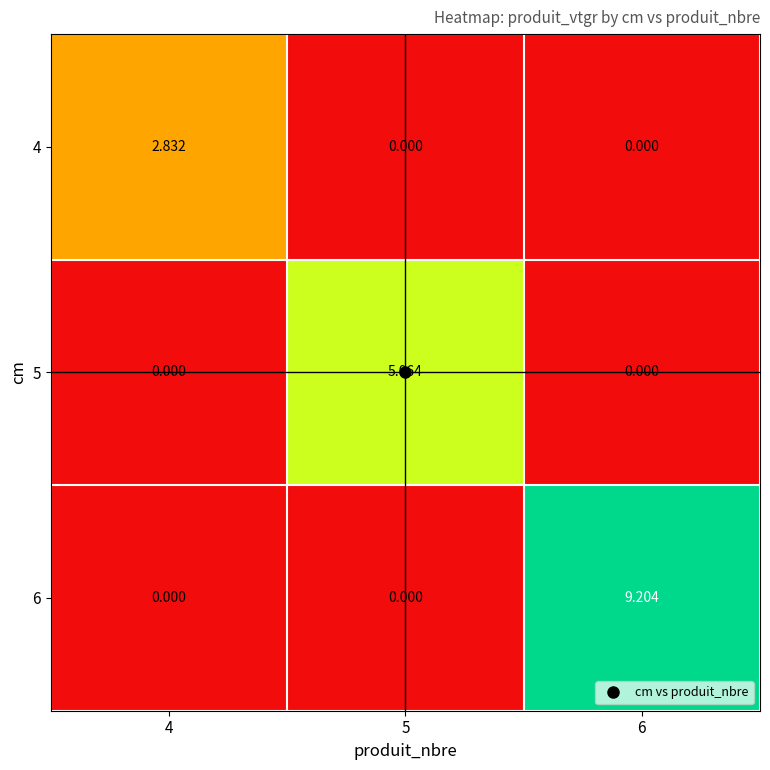

Which series has the largest total across all categories?

6